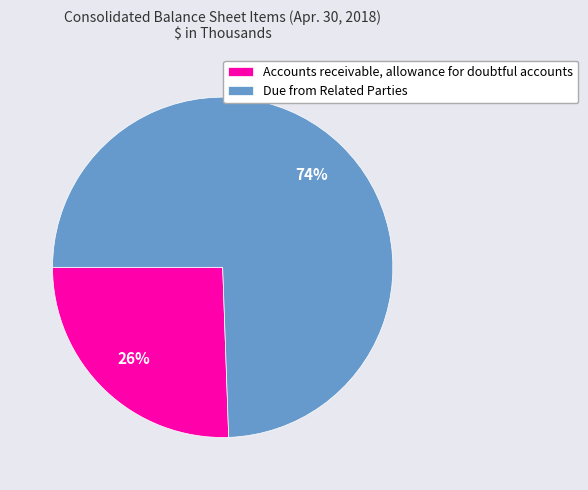

Is it true that Accounts receivable, allowance for doubtful accounts is 26% of the pie?

True